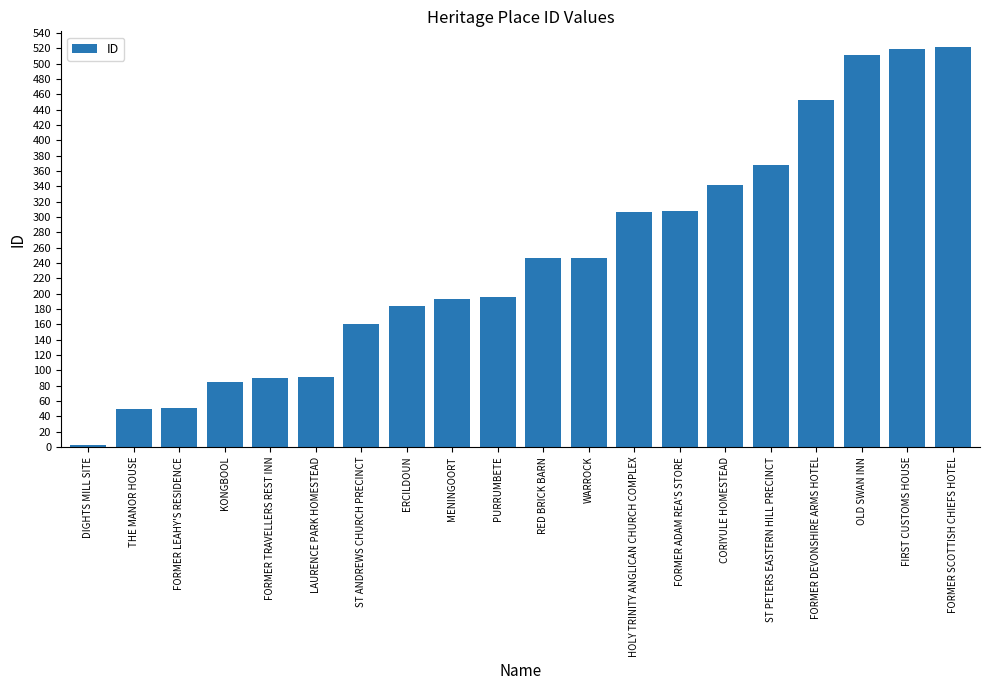

Which has a higher value, FORMER LEAHY'S RESIDENCE or MENINGOORT?

MENINGOORT